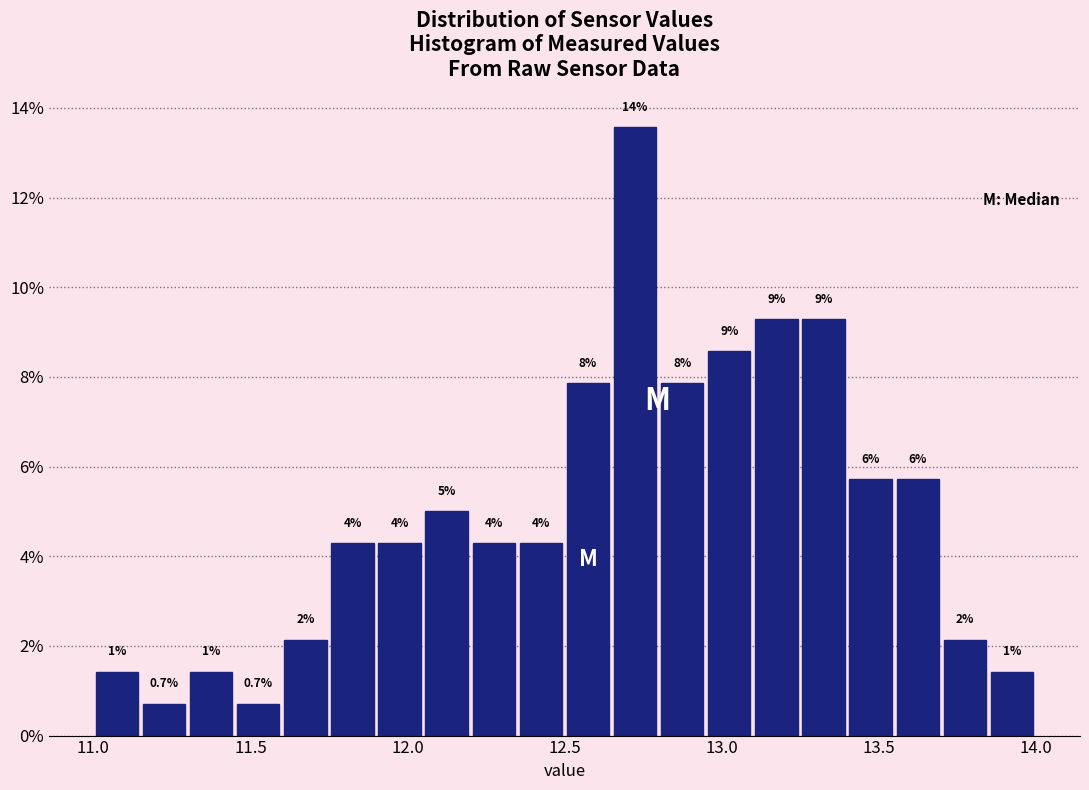

Around what value on the x-axis is the tallest bar? Give the approximate position of its centre, as read against the axis.

12.75